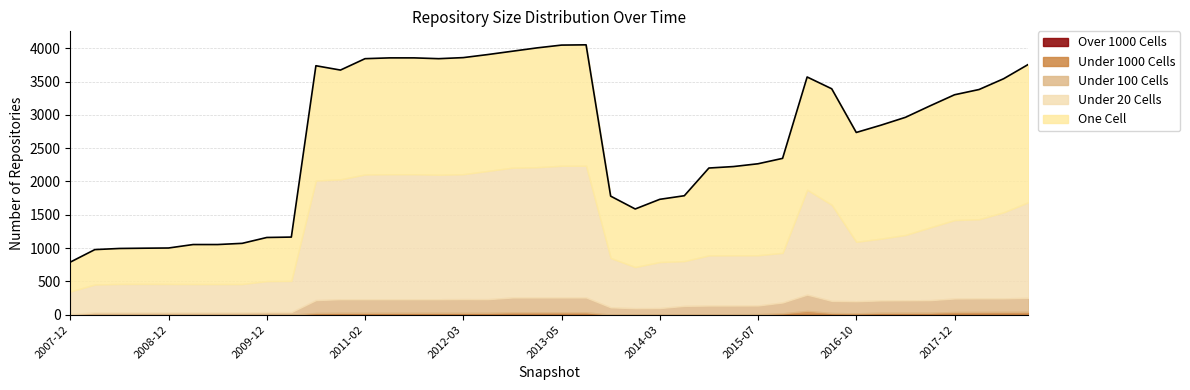

Is the value of over_thousand_cells at 2009-04-06 greater than the value of under_hundred_cells at 2010-04-01?

No